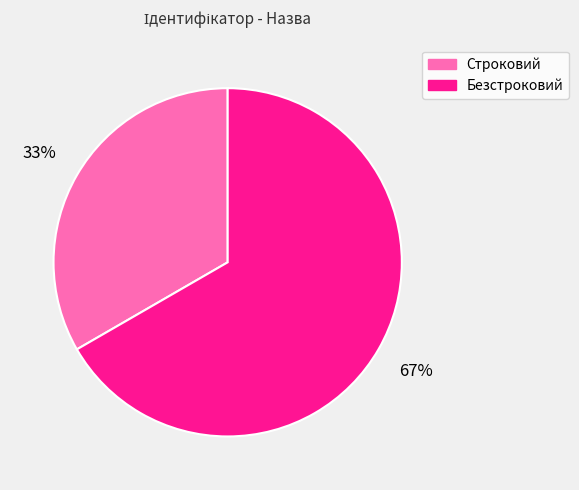

Rank the categories by value from lowest to highest.

Строковий, Безстроковий